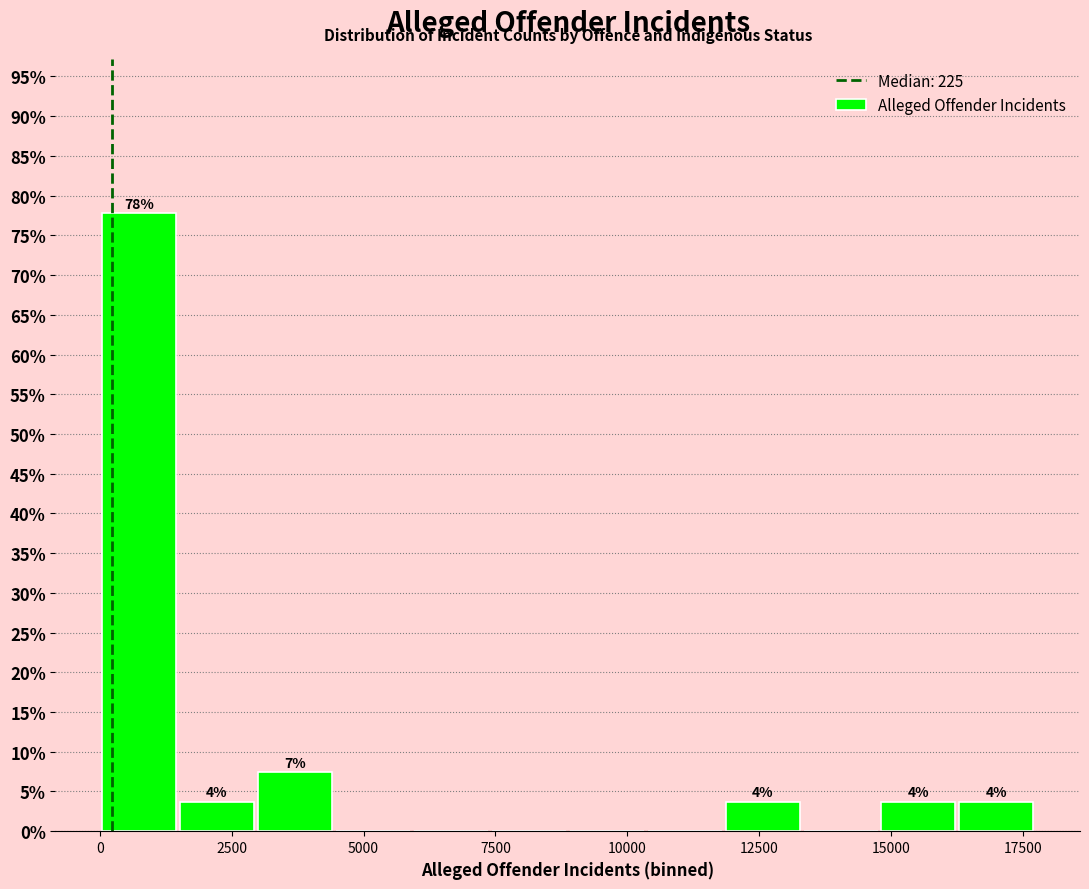

Read against the x-axis, roughly where is the centre of the tallest bar?

500